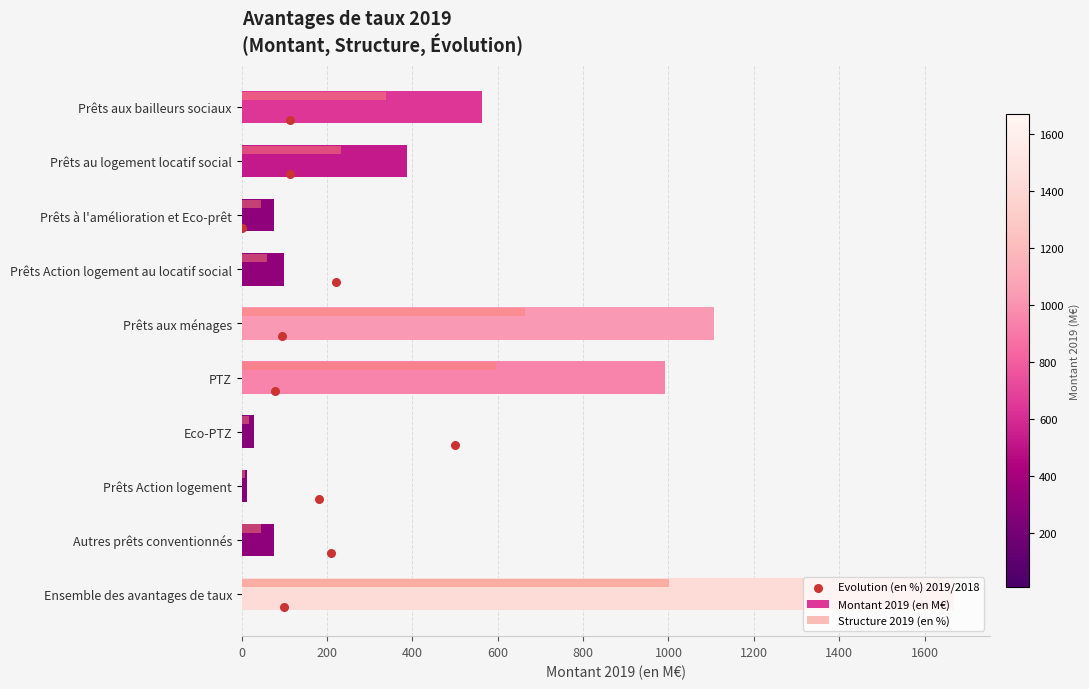

Which series has the largest Y range (max minus min)?

Montant 2019 (en M€)